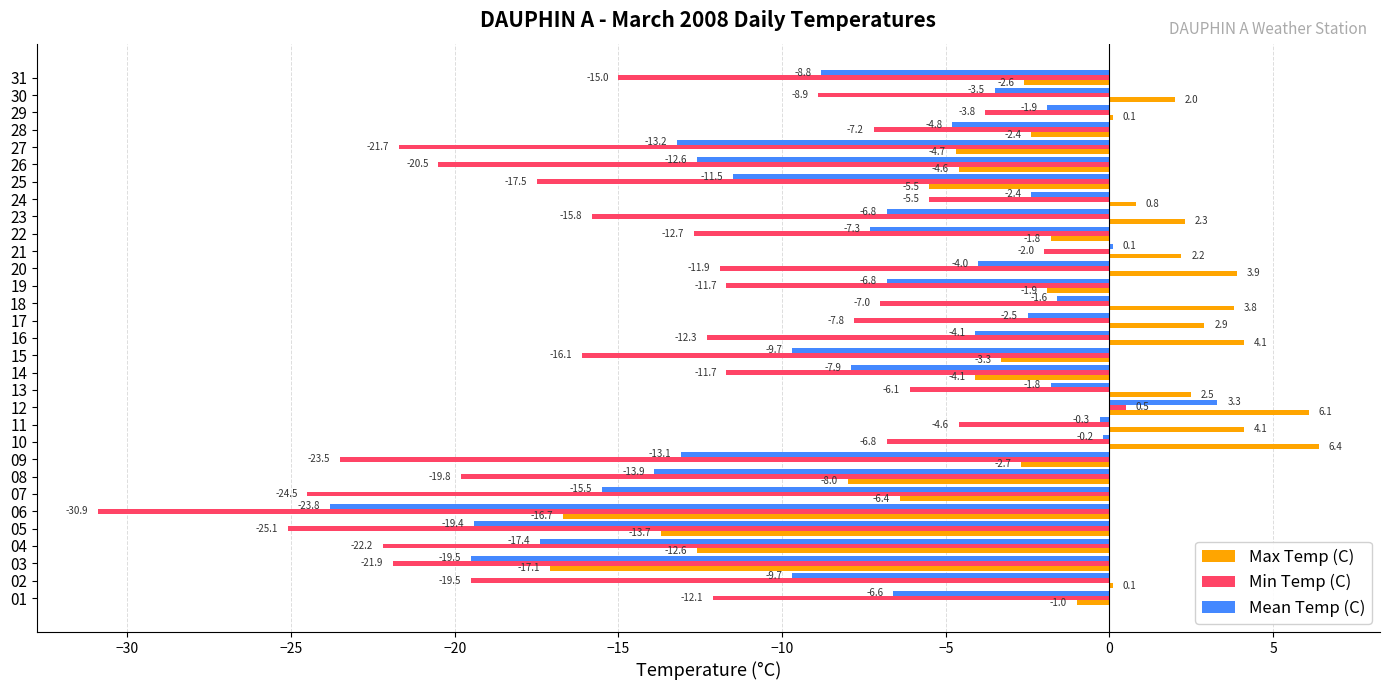

What is the sum of all Max Temp (C) values?

-67.8